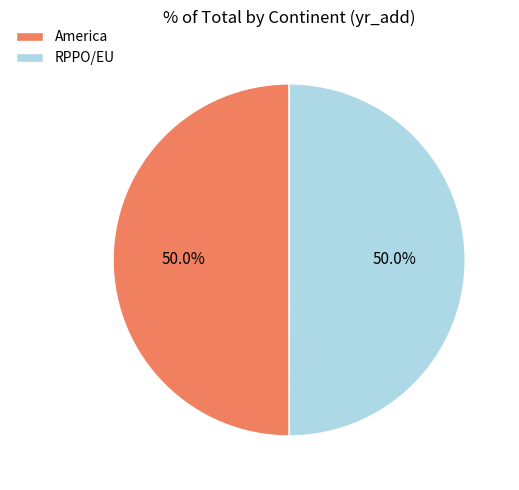

How much of the chart is everything except America?

50.0%